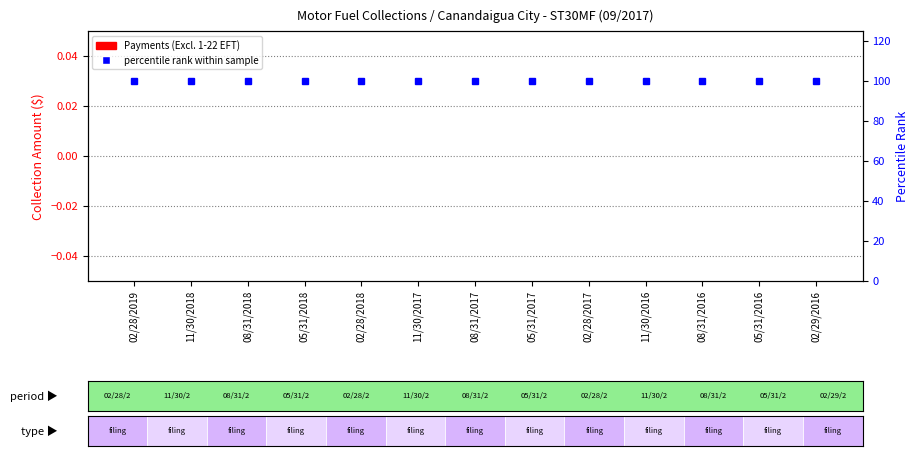

Is the value of percentile rank within sample at 11/30/2018 greater than the value of Payments (Excl. 1-22 EFT) at 02/28/2019?

Yes